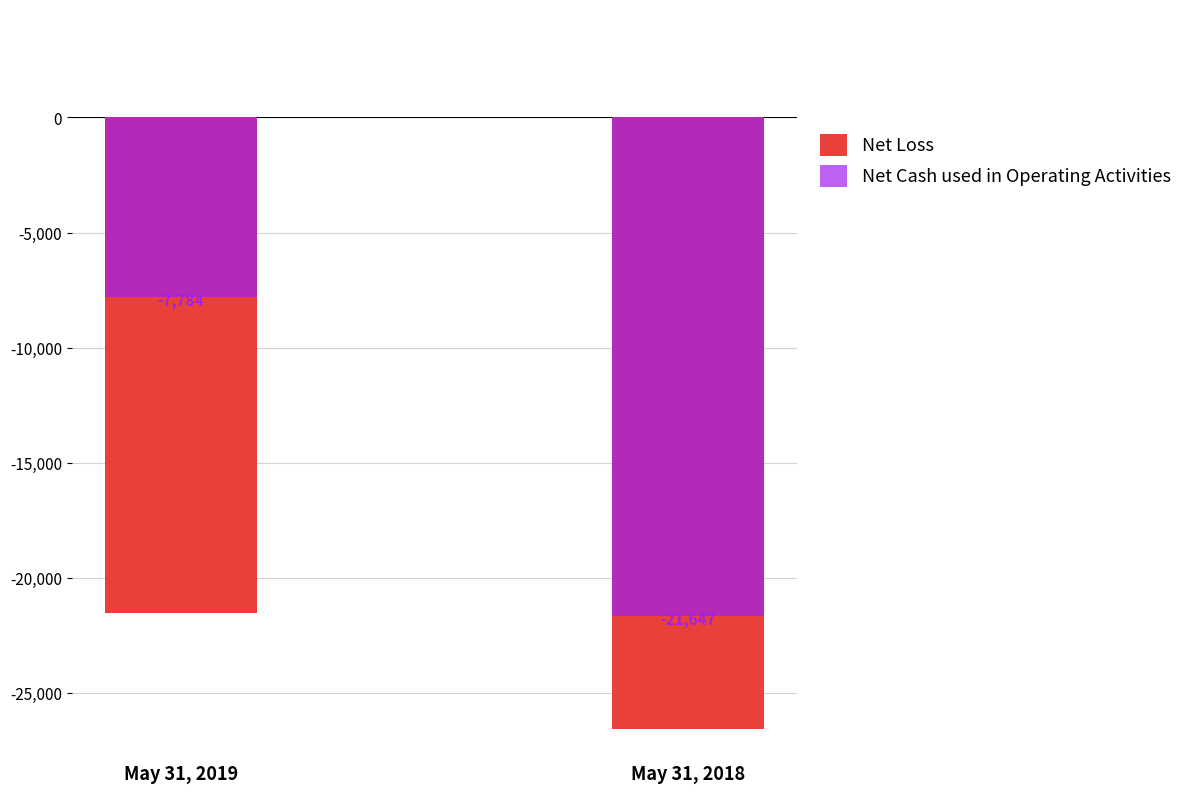

Are the bars horizontal?

No